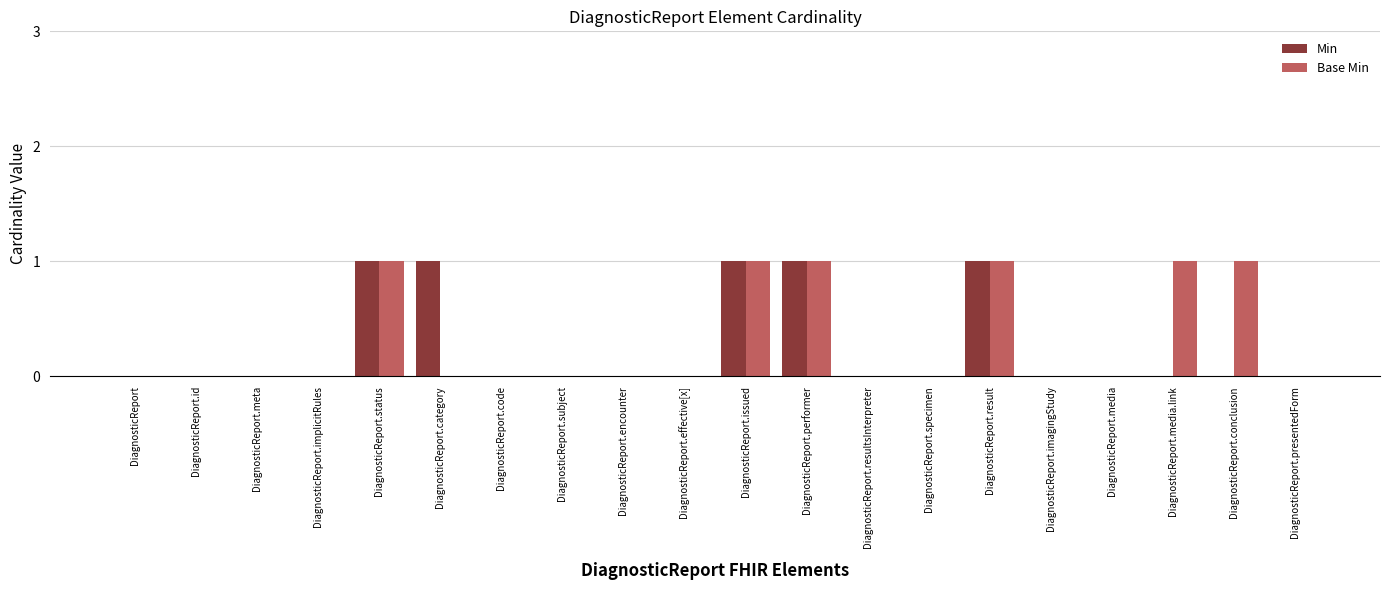

How many series are shown in this chart?

2